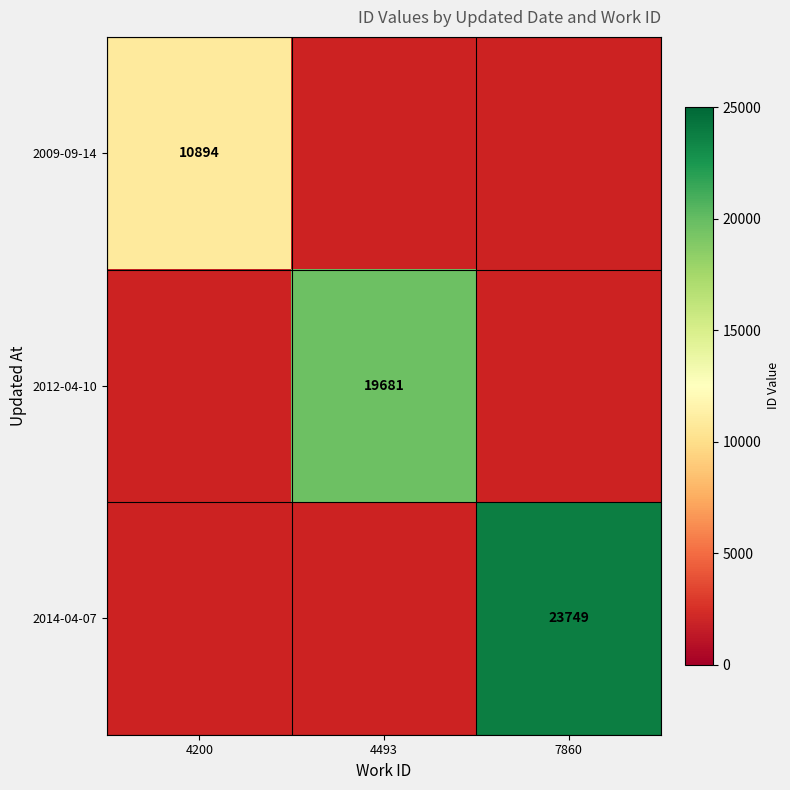

What is the minimum value shown in the chart?

10894.0